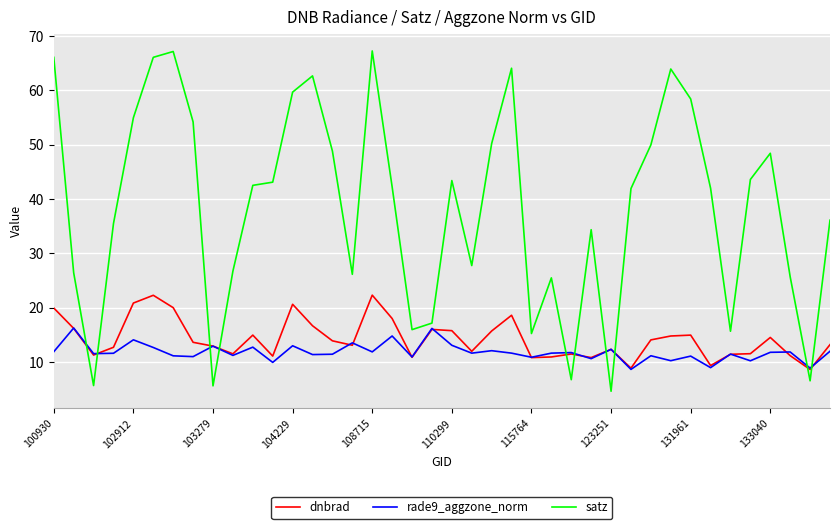

Which series has the widest spread of values?

satz